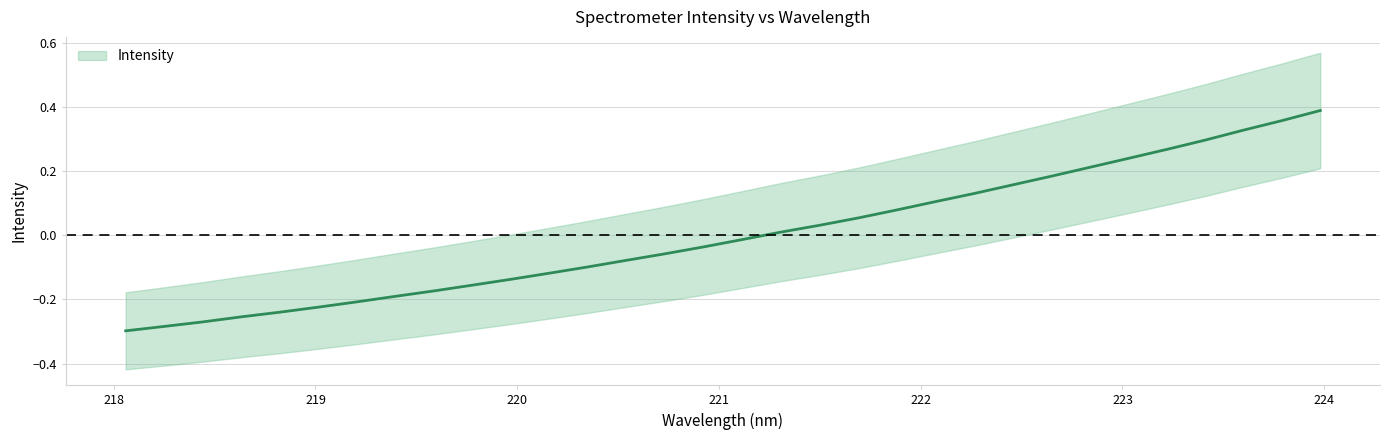

Reading right to left, what are all the values shown in this chart?

0.4	0.4	0.3	0.3	0.3	0.2	0.2	0.2	0.2	0.1	0.1	0.1	0.1	0.0	0.0	-0.0	-0.0	-0.1	-0.1	-0.1	-0.1	-0.1	-0.2	-0.2	-0.2	-0.2	-0.2	-0.2	-0.3	-0.3	-0.3	-0.3